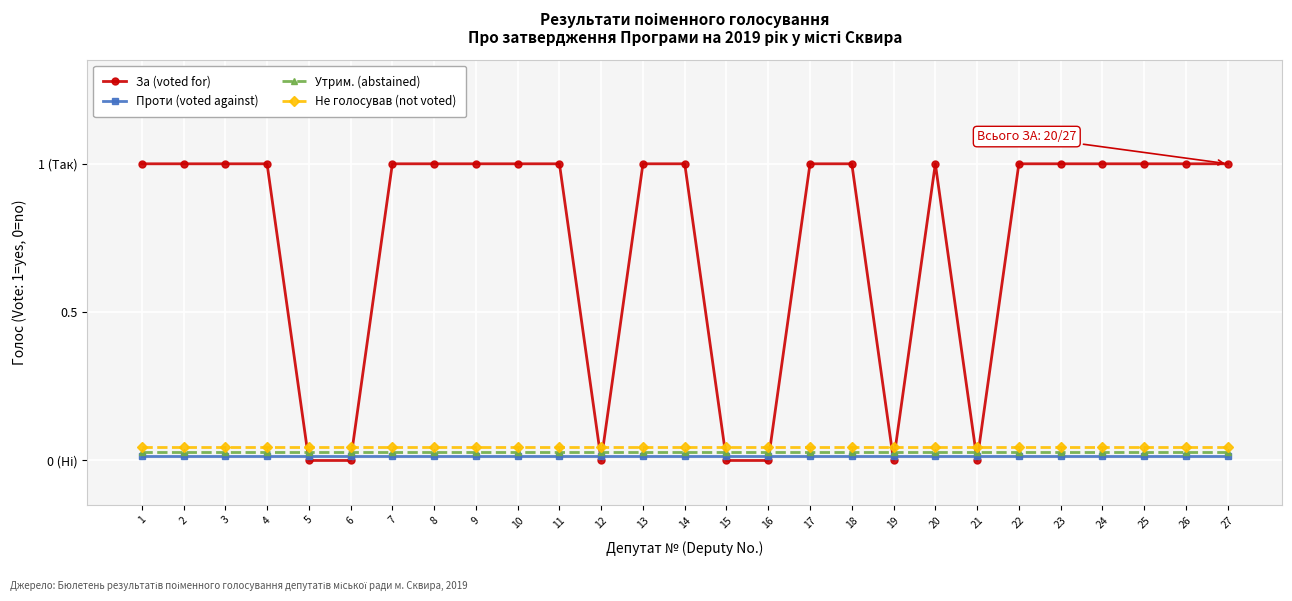

At how many categories does at least one series exceed 0?

27